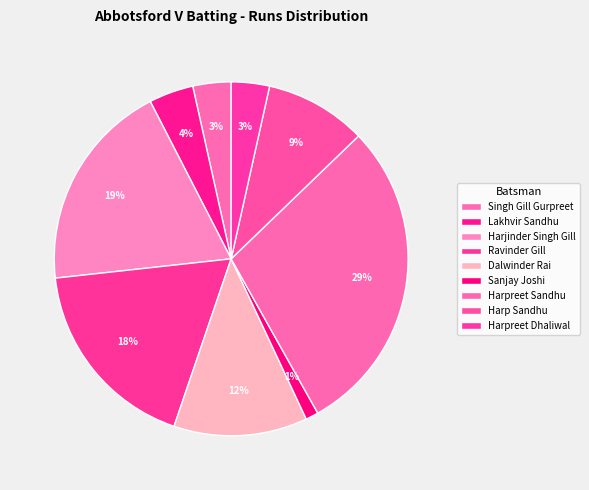

To the nearest percent, what portion does Harpreet Sandhu represent?

29%